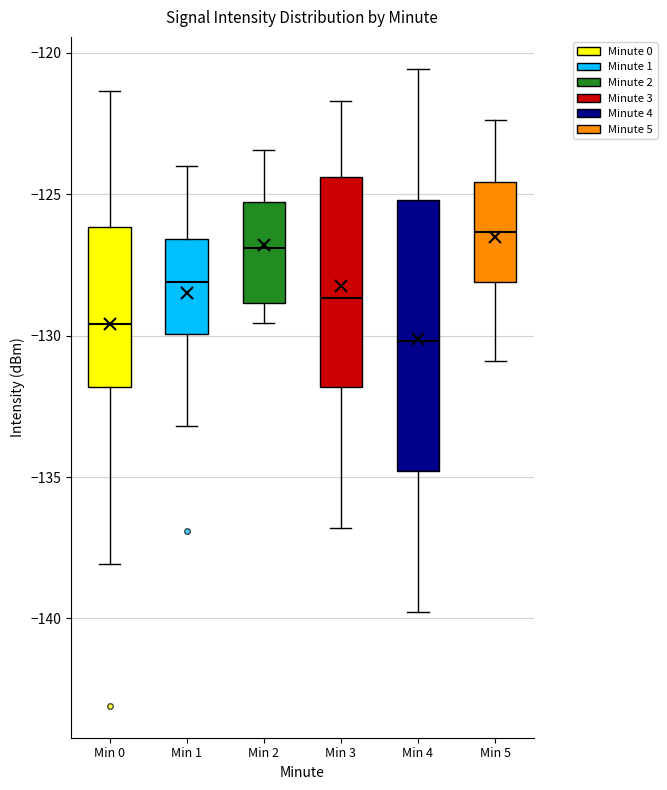

Reading left to right, transcribe this box plot: for each box, give where its median line is, the range the box spans, and where its two whiskers end, as read against the y-axis. The values are not printed on the chart, so give them approximately, as read against the axis.

Min 0: median -129.5, box -132.0 to -126.0, whiskers -138.0 to -121.5
Min 1: median -128.0, box -130.0 to -126.5, whiskers -133.0 to -124.0
Min 2: median -127.0, box -129.0 to -125.5, whiskers -129.5 to -123.5
Min 3: median -128.5, box -132.0 to -124.5, whiskers -137.0 to -121.5
Min 4: median -130.0, box -135.0 to -125.0, whiskers -140.0 to -120.5
Min 5: median -126.5, box -128.0 to -124.5, whiskers -131.0 to -122.5